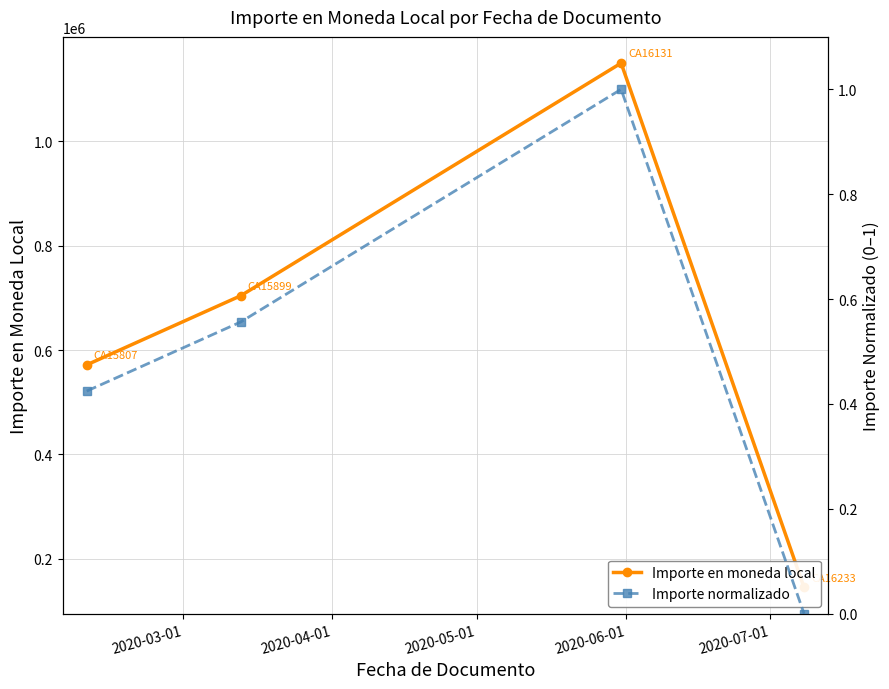

The value of Importe normalizado at 2020-04-01 is 0.3. True or false?

False